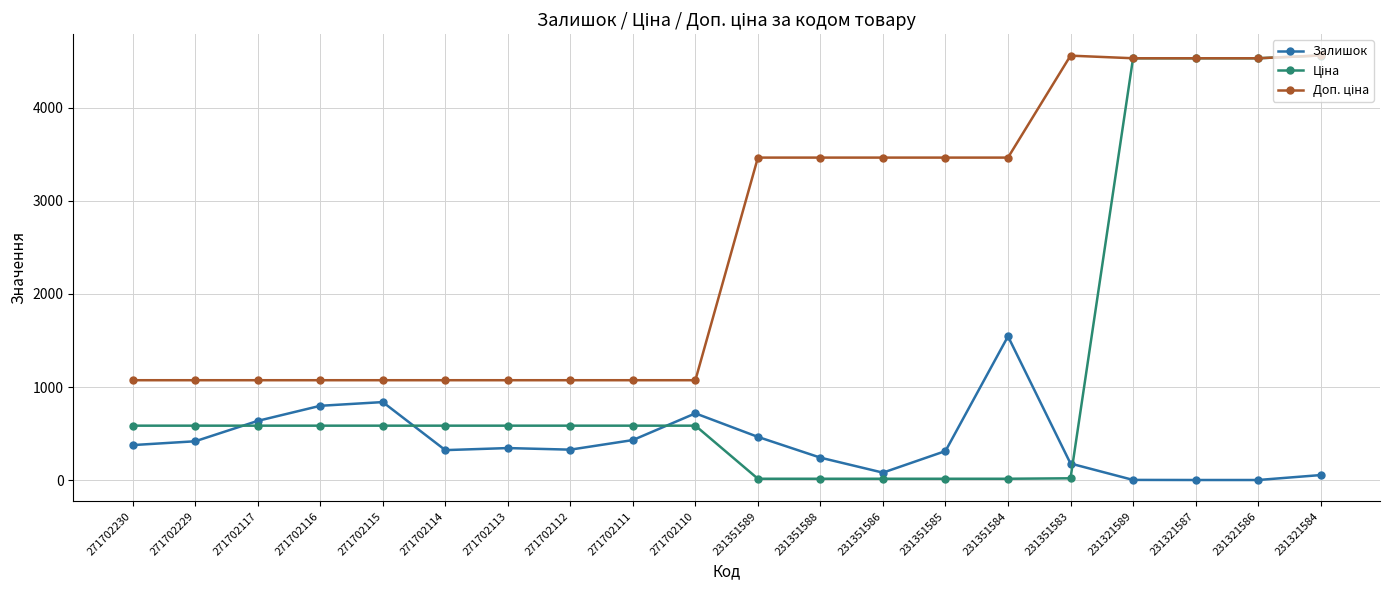

How many distinct data groups are displayed?

3